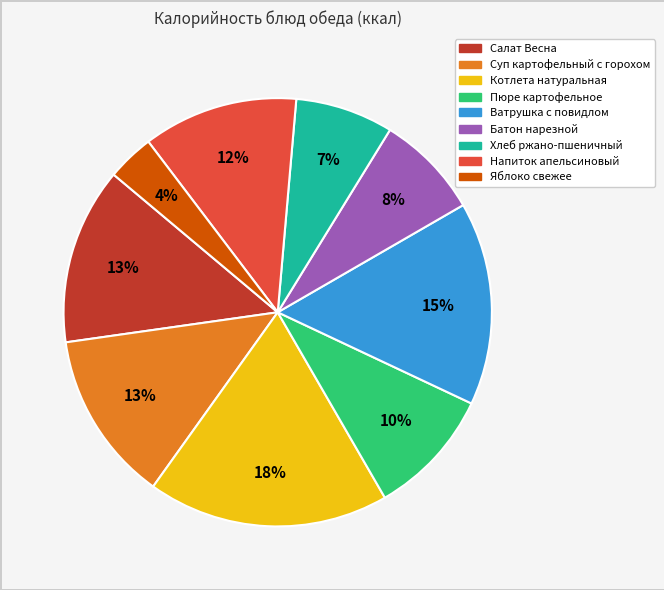

Is there any slice that represents more than half of the pie?

No